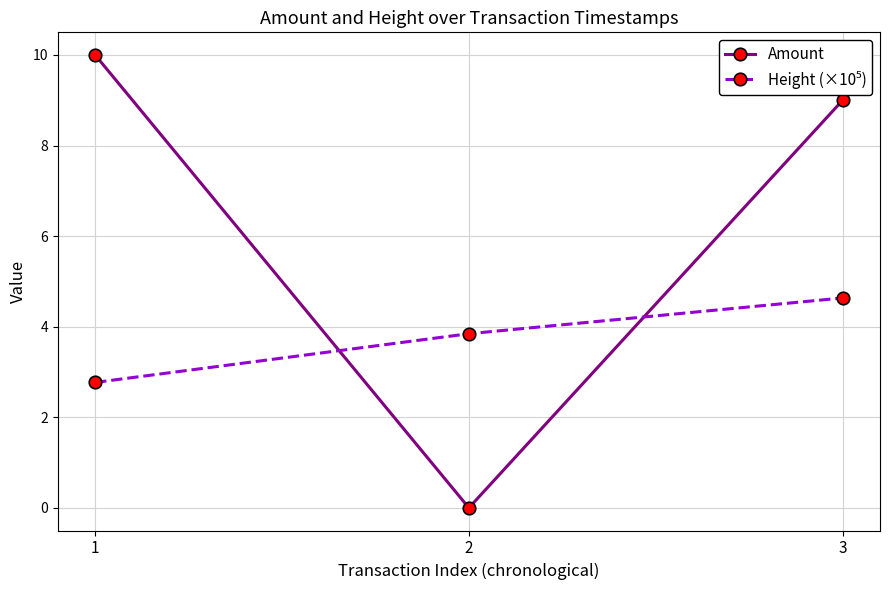

What is the total value across all series at 1?

12.8